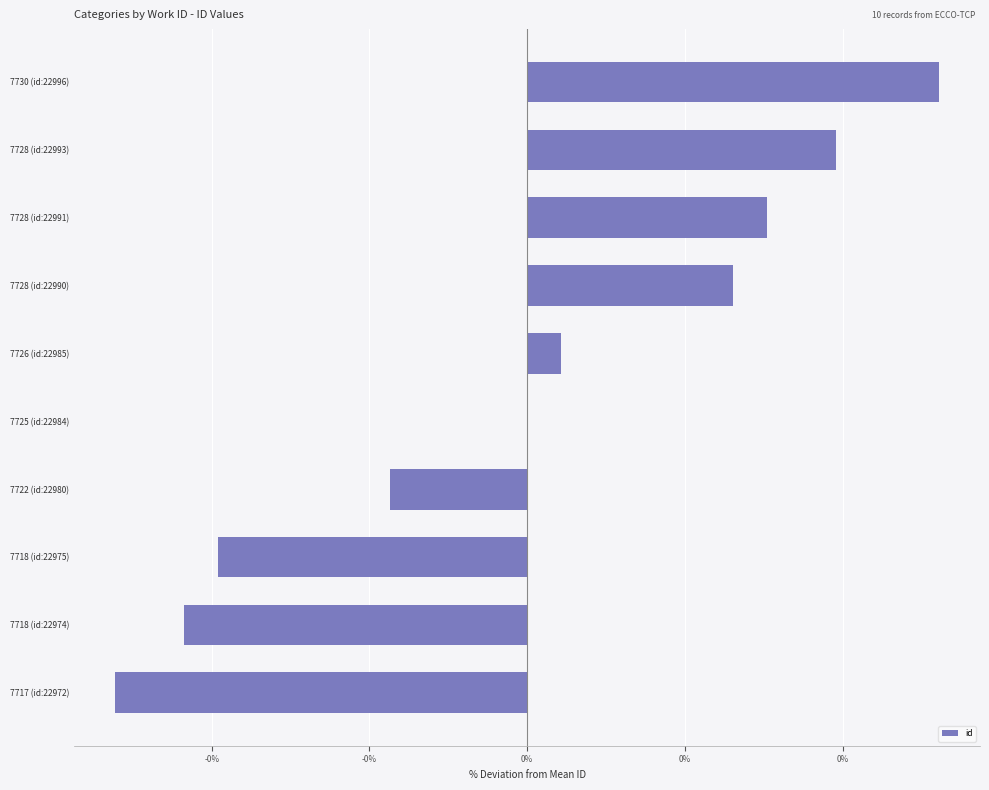

What is the difference between the maximum and minimum values?

0.1